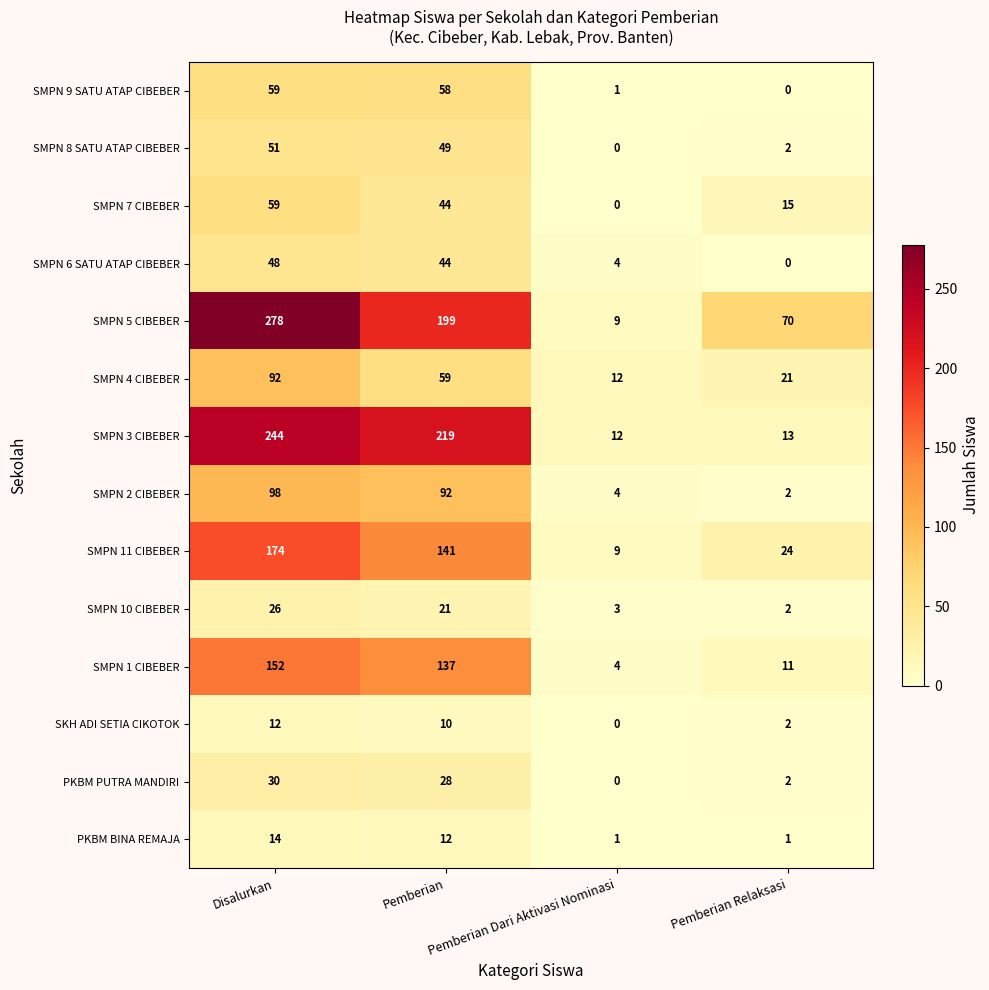

How many SKH ADI SETIA CIKOTOK values are between 2 and 12?

3